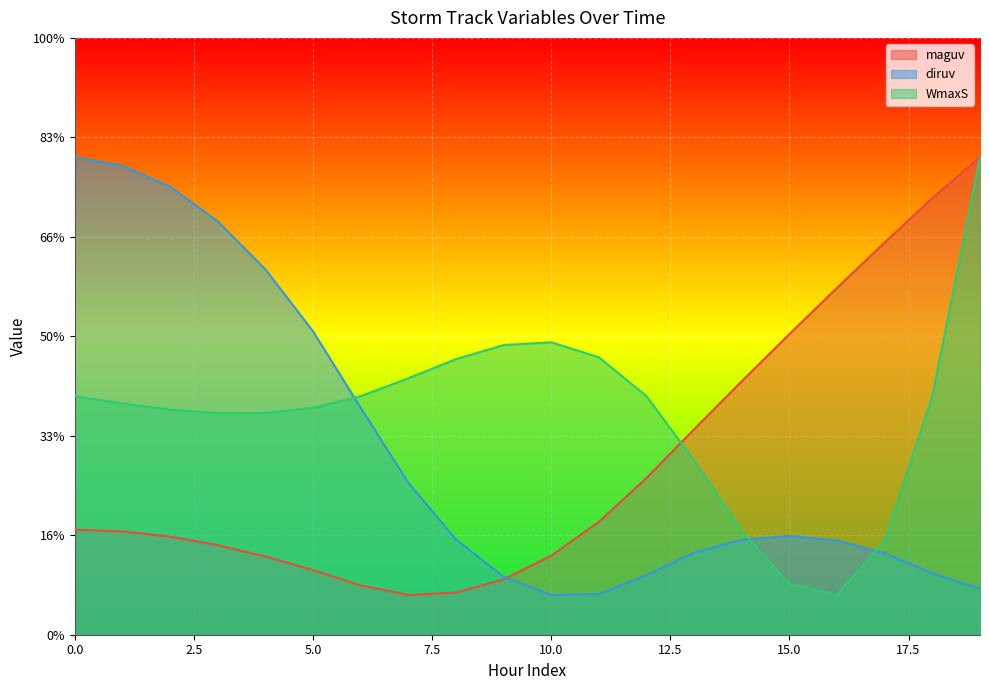

Where is WmaxS nearest to the value 129?

7